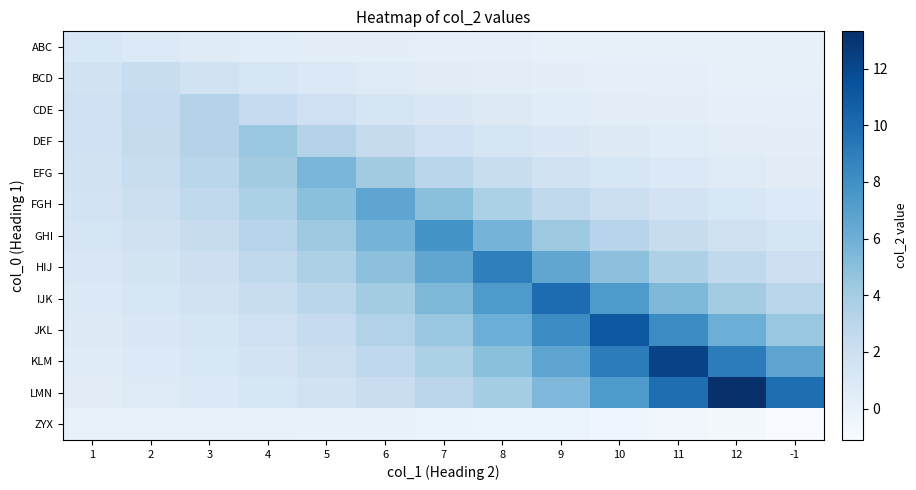

Reading right to left, what are all the values shown in this chart?

ABC: -1=0.0	12=0.0	11=0.1	10=0.1	9=0.1	8=0.1	7=0.2	6=0.2	5=0.3	4=0.5	3=0.6	2=0.8	1=1.1
BCD: -1=0.1	12=0.1	11=0.1	10=0.2	9=0.3	8=0.4	7=0.5	6=0.7	5=0.9	4=1.2	3=1.6	2=2.2	1=1.6
CDE: -1=0.2	12=0.2	11=0.3	10=0.4	9=0.6	8=0.7	7=1.0	6=1.4	5=1.8	4=2.5	3=3.3	2=2.5	1=1.8
DEF: -1=0.3	12=0.4	11=0.5	10=0.7	9=1.0	8=1.3	7=1.8	6=2.4	5=3.3	4=4.4	3=3.3	2=2.4	1=1.8
EFG: -1=0.5	12=0.7	11=0.9	10=1.2	9=1.7	8=2.3	7=3.0	6=4.1	5=5.5	4=4.1	3=3.0	2=2.3	1=1.7
FGH: -1=0.8	12=1.1	11=1.5	10=2.0	9=2.7	8=3.7	7=4.9	6=6.7	5=4.9	4=3.7	3=2.7	2=2.0	1=1.5
GHI: -1=1.3	12=1.7	11=2.3	10=3.2	9=4.3	8=5.8	7=7.8	6=5.8	5=4.3	4=3.2	3=2.3	2=1.7	1=1.3
HIJ: -1=2.0	12=2.7	11=3.6	10=4.9	9=6.6	8=8.9	7=6.6	6=4.9	5=3.6	4=2.7	3=2.0	2=1.5	1=1.1
IJK: -1=3.0	12=4.1	11=5.5	10=7.4	9=10.0	8=7.4	7=5.5	6=4.1	5=3.0	4=2.2	3=1.7	2=1.2	1=0.9
JKL: -1=4.5	12=6.1	11=8.2	10=11.1	9=8.2	8=6.1	7=4.5	6=3.3	5=2.5	4=1.8	3=1.4	2=1.0	1=0.7
KLM: -1=6.7	12=9.0	11=12.2	10=9.0	9=6.7	8=5.0	7=3.7	6=2.7	5=2.0	4=1.5	3=1.1	2=0.8	1=0.6
LMN: -1=9.9	12=13.3	11=9.9	10=7.3	9=5.4	8=4.0	7=3.0	6=2.2	5=1.6	4=1.2	3=0.9	2=0.7	1=0.5
ZYX: -1=-1.1	12=-0.8	11=-0.6	10=-0.5	9=-0.3	8=-0.2	7=-0.2	6=-0.1	5=-0.1	4=-0.1	3=-0.1	2=-0.0	1=-0.0